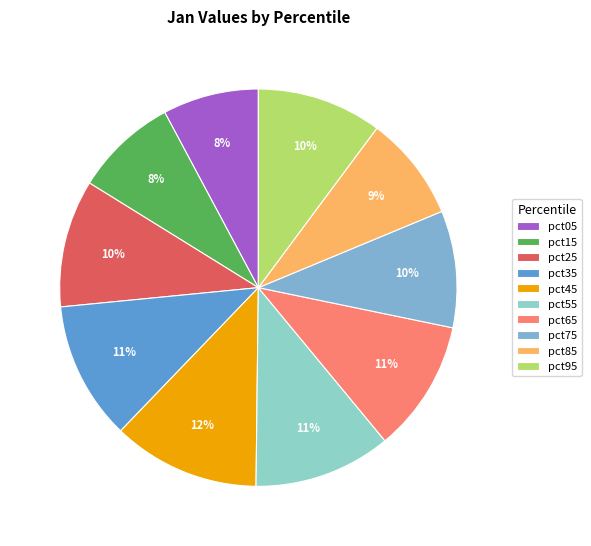

What is the change in value from pct05 to pct15?

+0.1